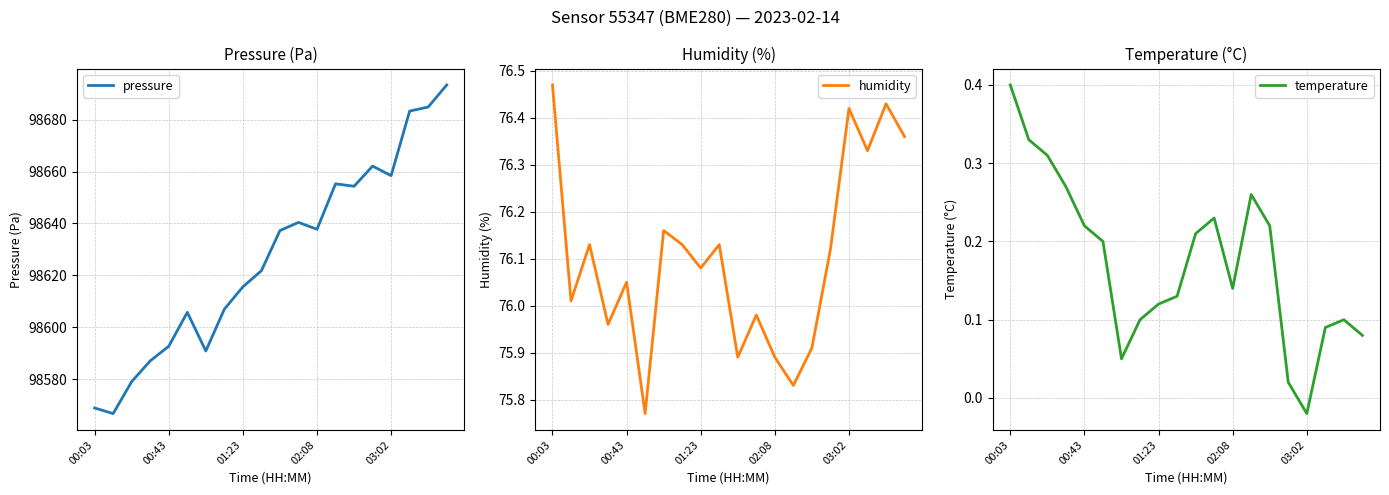

At which label does humidity first exceed 76?

00:03